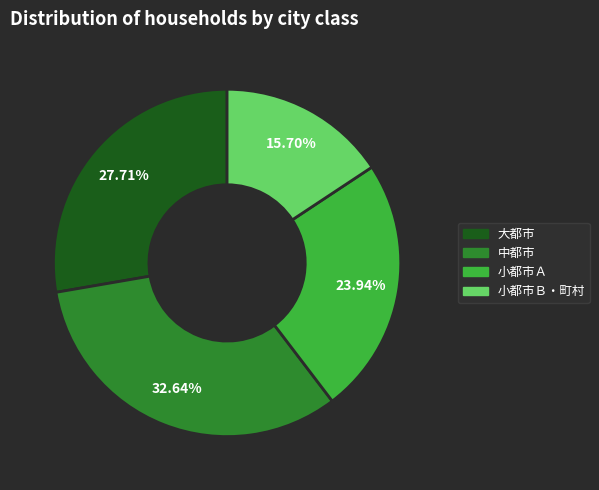

To the nearest percent, what is the combined percentage of 小都市Ｂ・町村 and 大都市?

43%